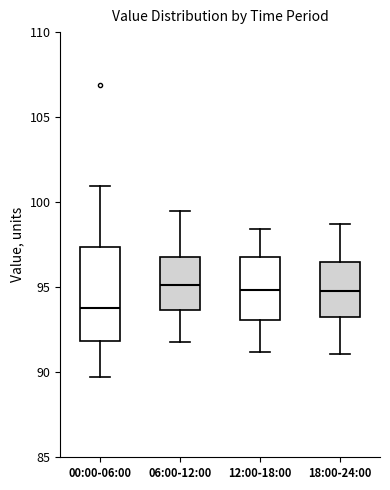

Which box is the tallest, from its lower edge to its upper edge?

00:00-06:00